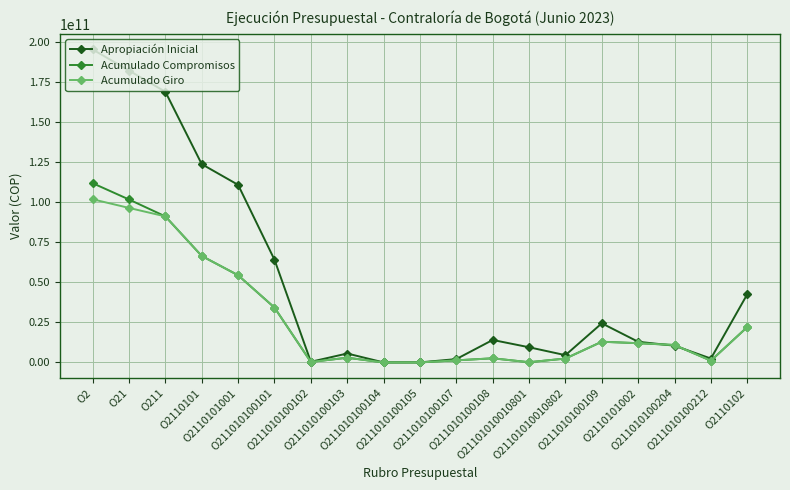

Which series has the largest total across all categories?

Apropiación Inicial